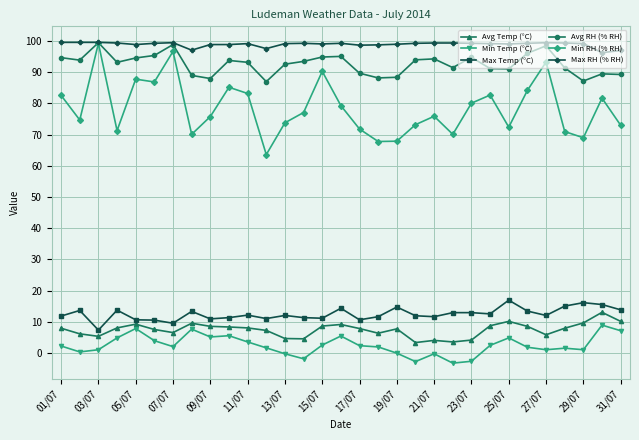

Which series has the largest range (max minus min)?

Min RH (% RH)